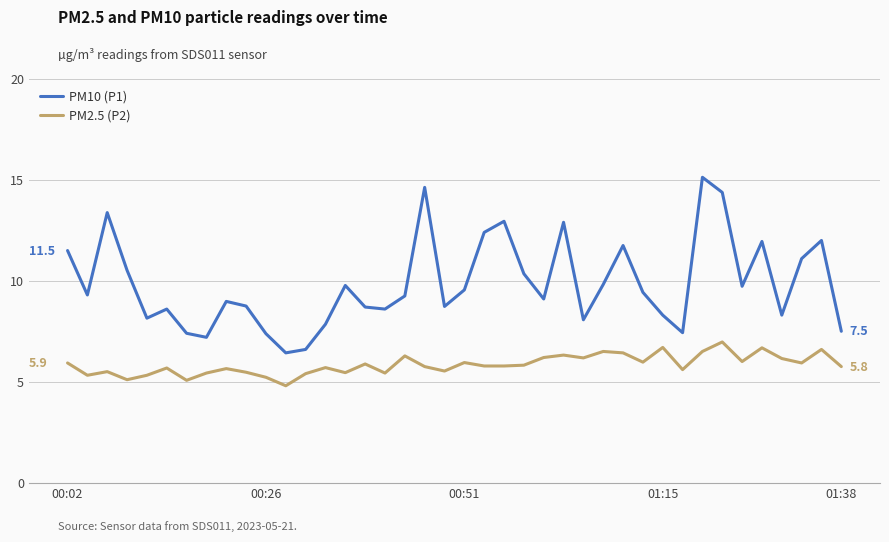

Which series has the largest total across all categories?

PM10 (P1)